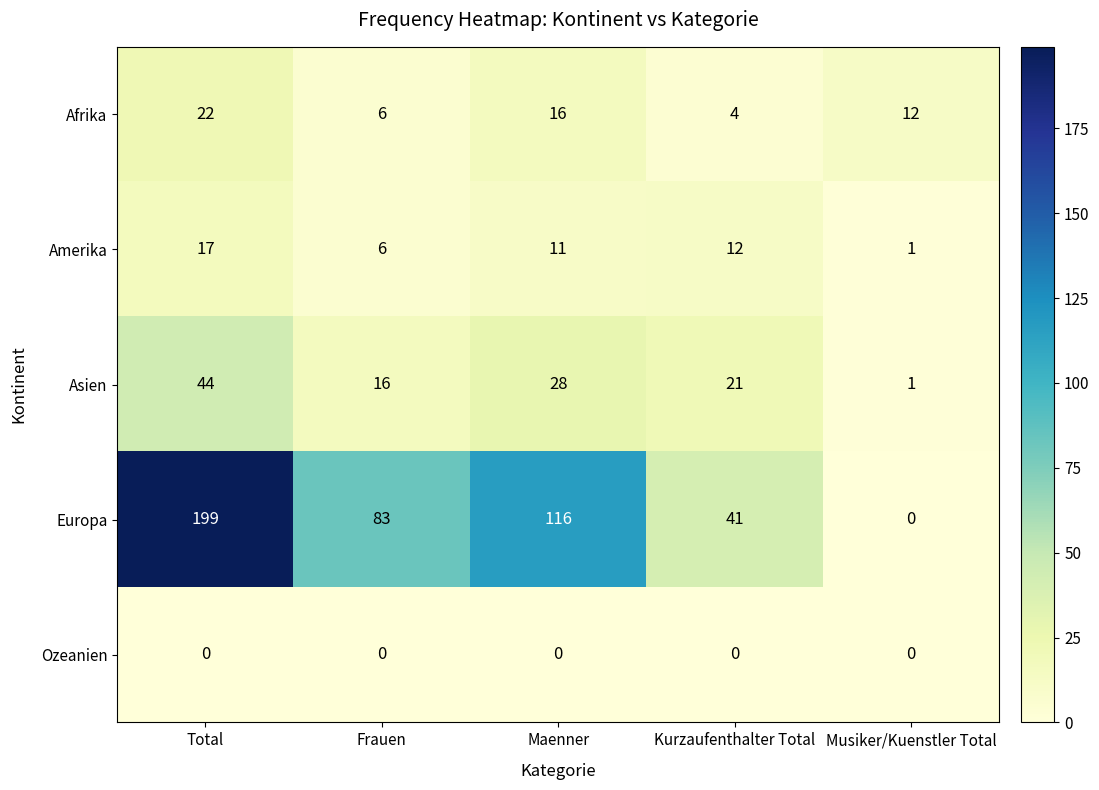

Which series has the widest spread of values?

Europa